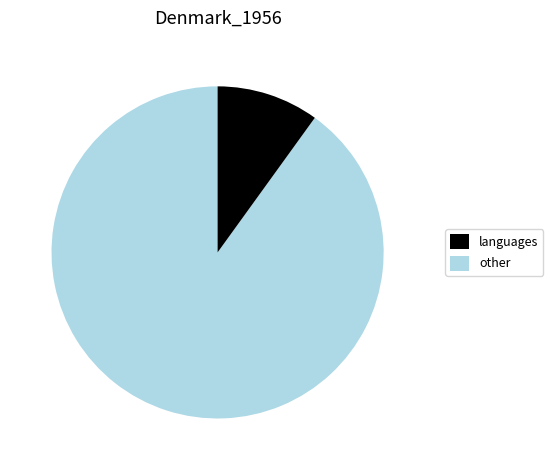

Is there a majority slice in this chart?

Yes